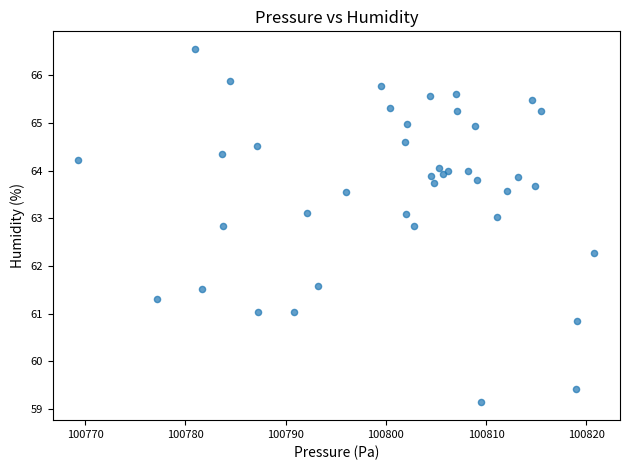

What Y value in the scatter plot is closest to 62?

62.3